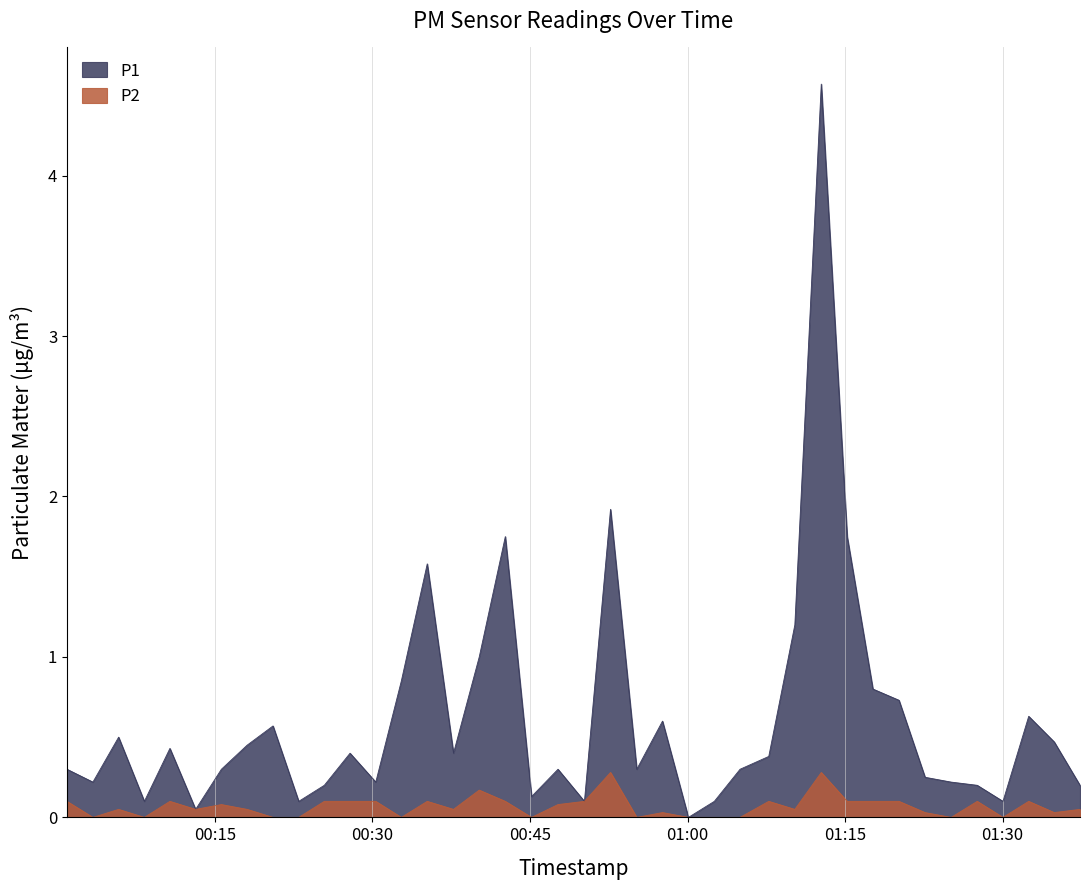

List the series in order of their overall mean, lowest first.

P2, P1